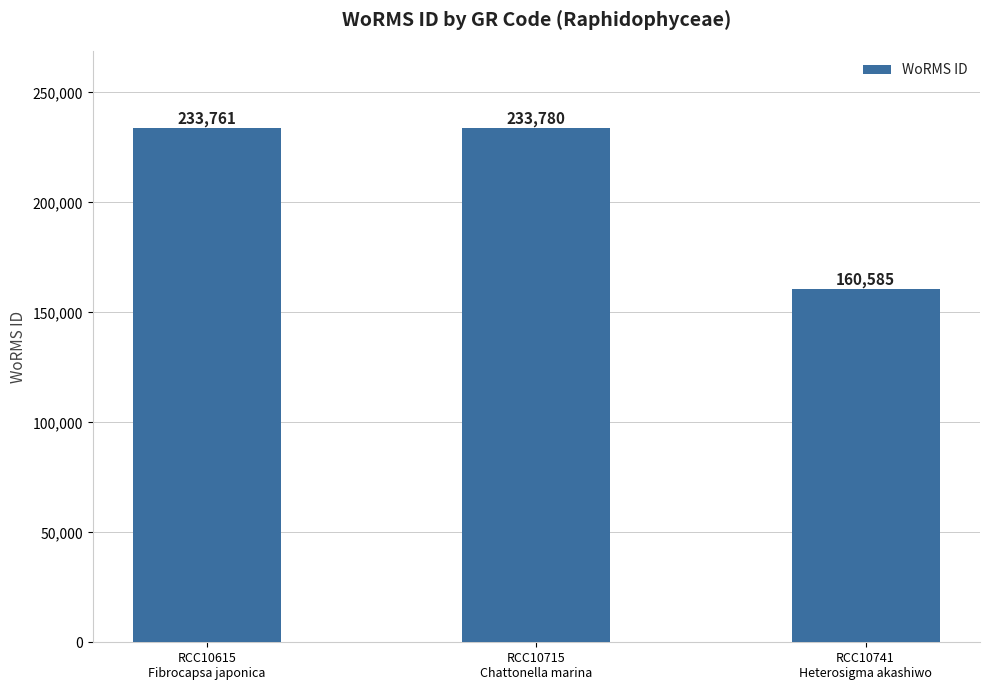

Approximately how many times larger is the value at RCC10615
Fibrocapsa japonica compared to RCC10715
Chattonella marina?

1.0